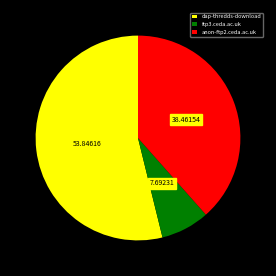

Is the sum of anon-ftp2.ceda.ac.uk and dap-thredds-download greater than half?

Yes